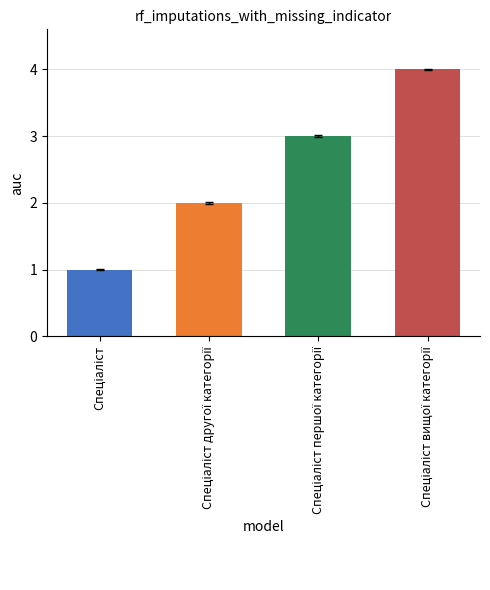

What is the minimum value shown in the chart?

1